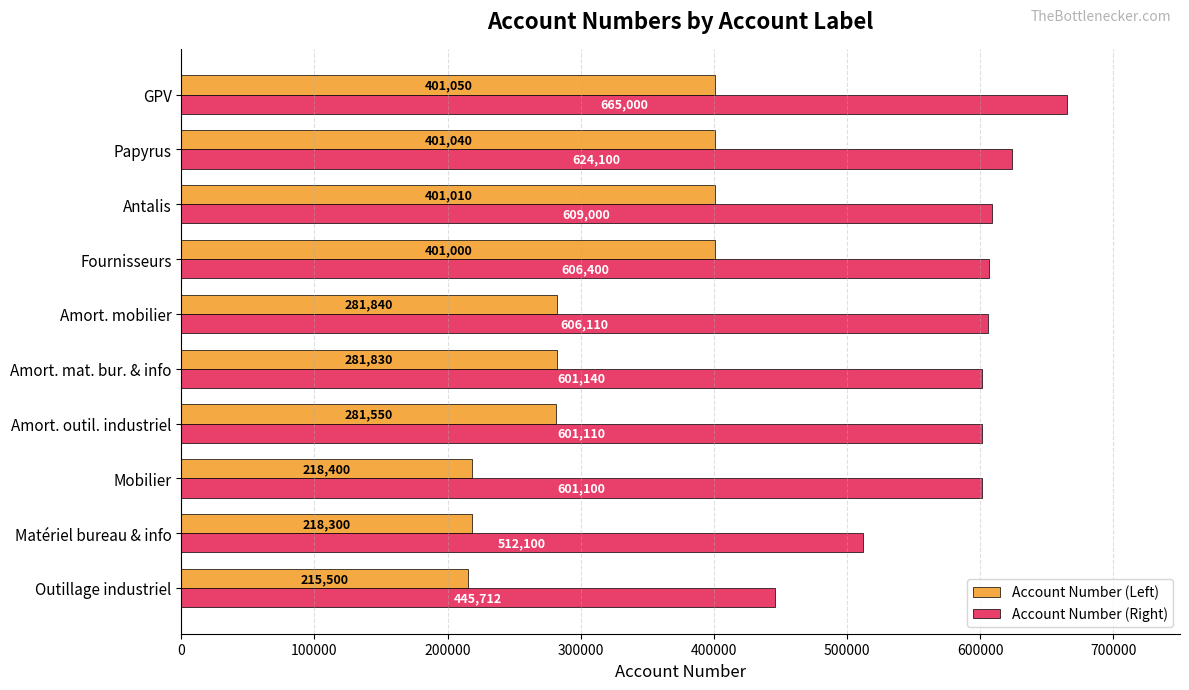

What is the spread (max minus min) of values at Outillage industriel?

230212